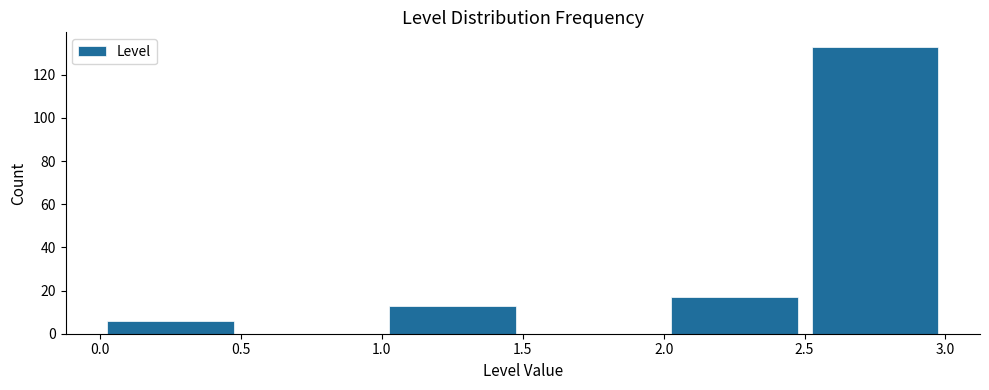

Reading left to right, transcribe this chart: for each bar, give the range it covers on the x-axis and its height. The values are not printed on the chart, so give them approximately, as read against the axis.

0.0 to 0.5: 6
0.5 to 1.0: 0
1.0 to 1.5: 14
1.5 to 2.0: 0
2.0 to 2.5: 18
2.5 to 3.0: 134